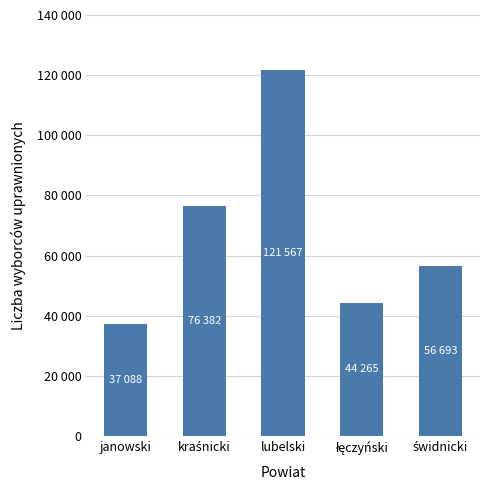

Rank the categories by value from lowest to highest.

janowski, łęczyński, świdnicki, kraśnicki, lubelski